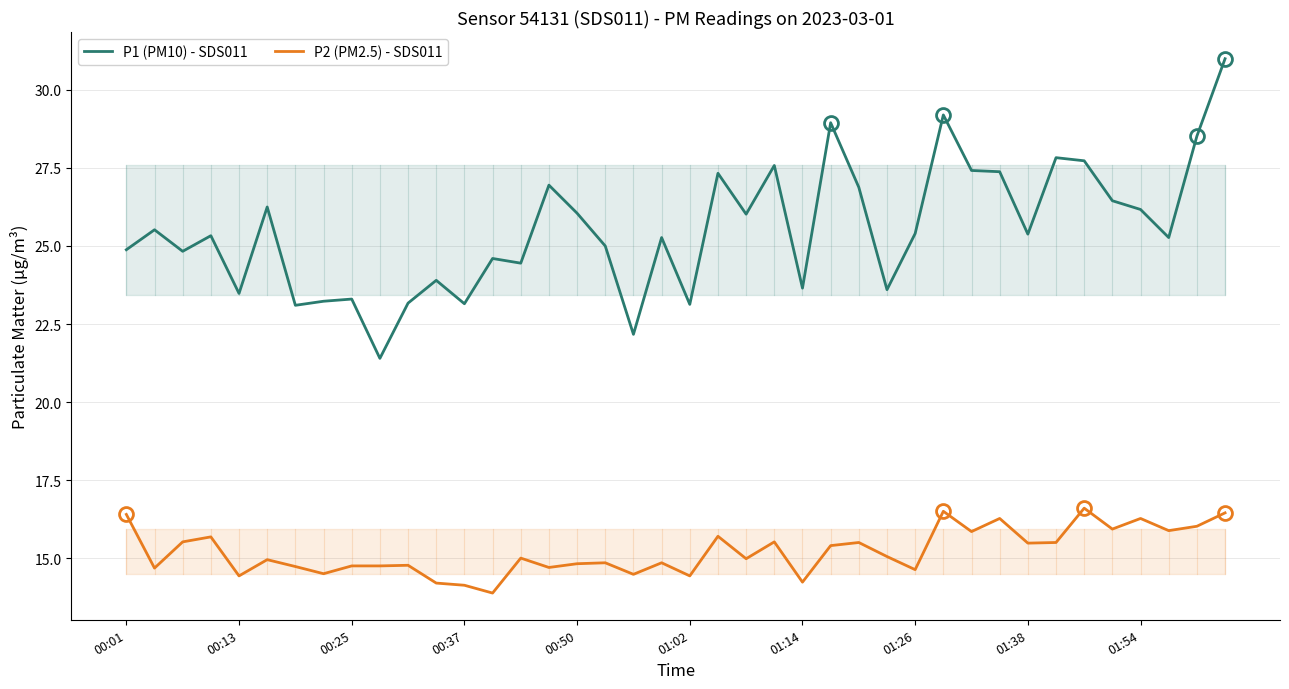

What are all the series names shown in the legend?

P1 (PM10) - SDS011, P2 (PM2.5) - SDS011